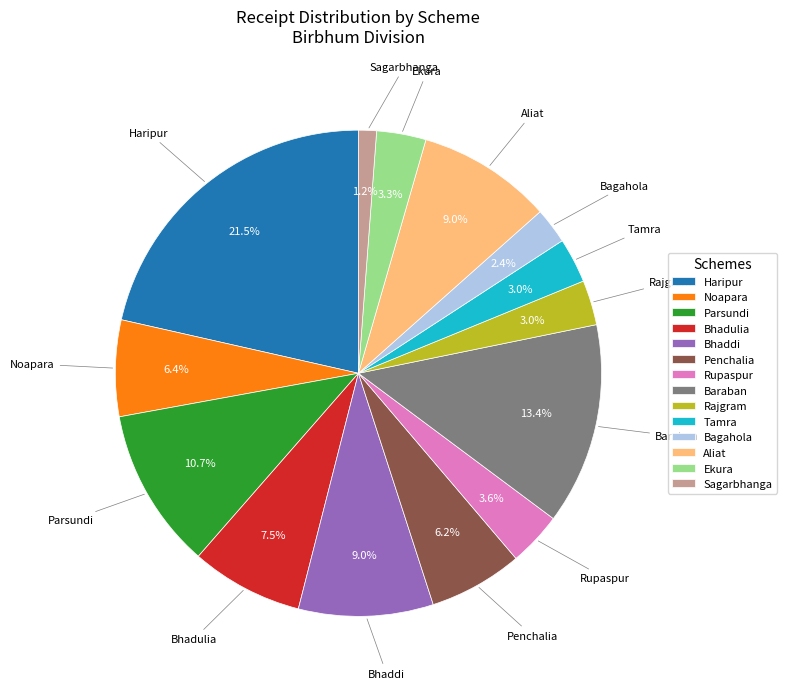

To the nearest percent, what is the average slice percentage?

7%